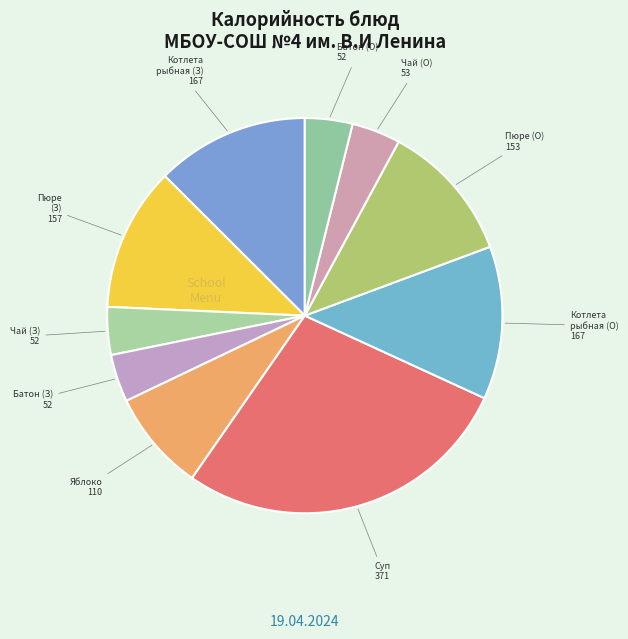

Count the number of slices in the pie.

10